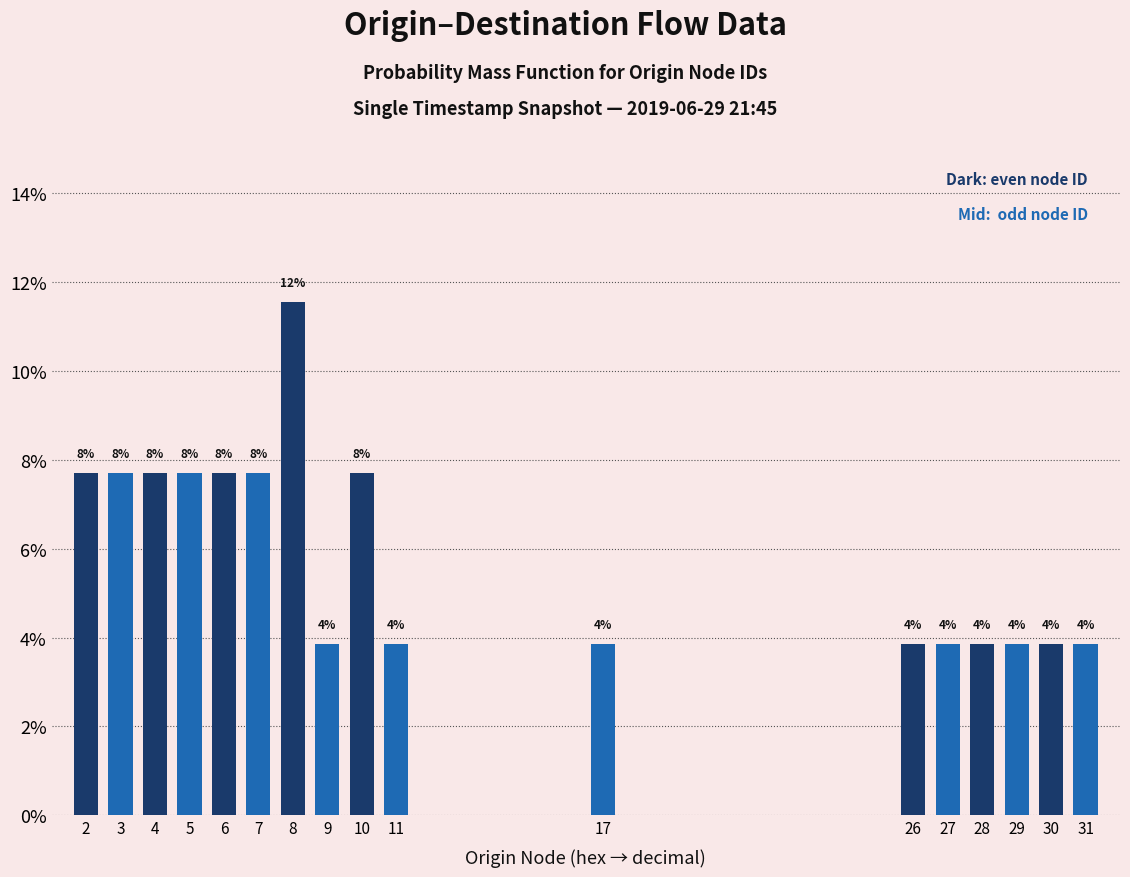

Does the chart contain any negative values?

No